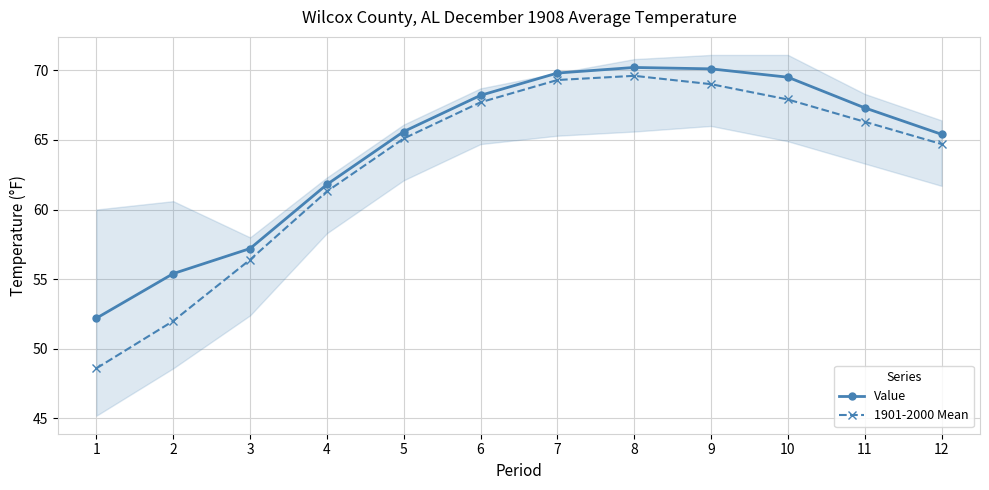

What is the sum of all Value values?

772.7